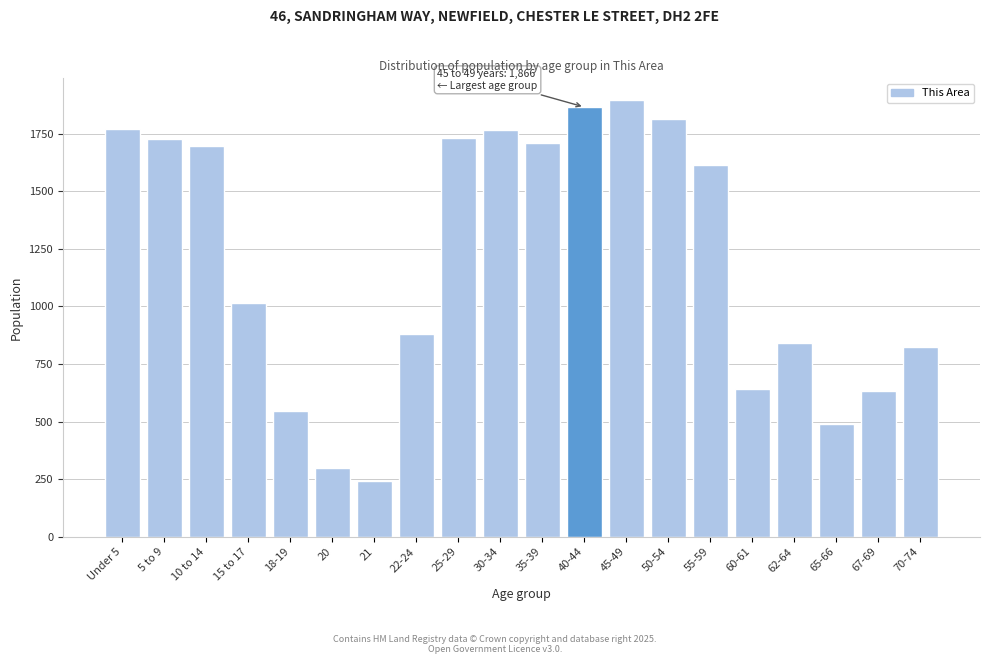

What is the minimum value shown in the chart?

244